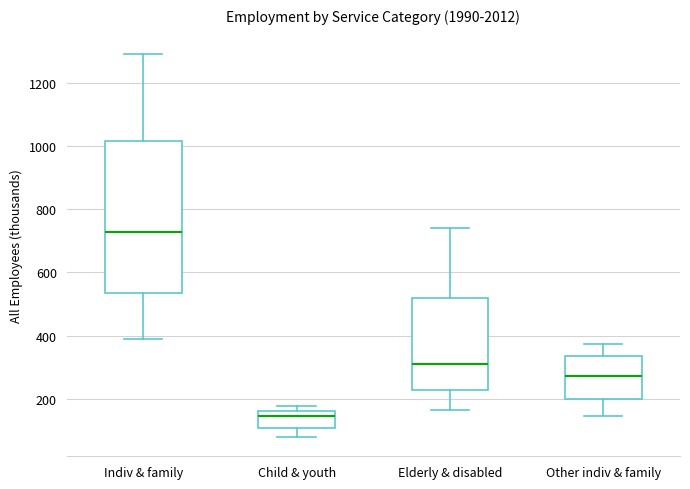

Which box's median line is the highest?

Indiv & family